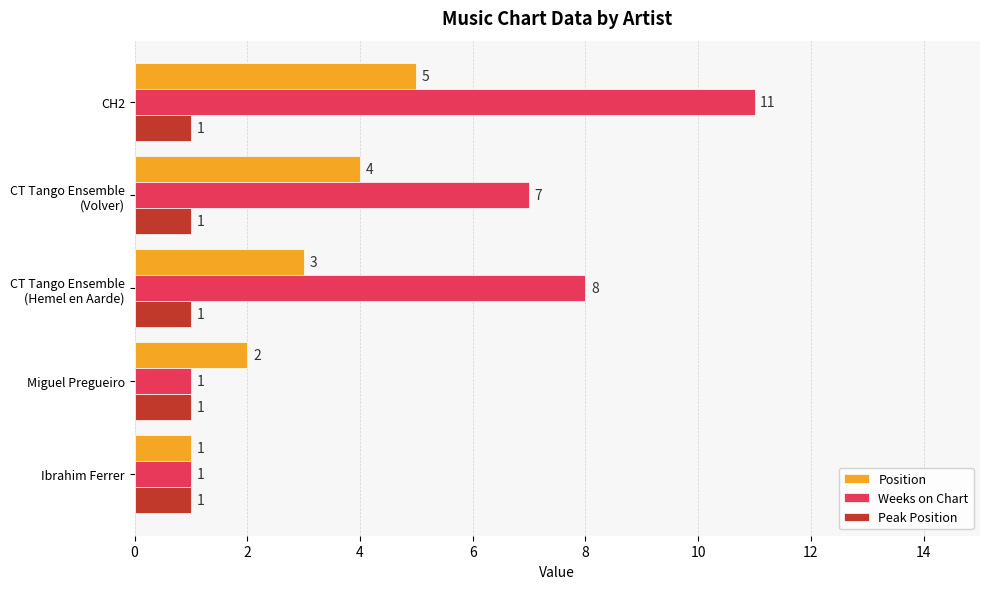

What is the highest value of the Weeks on Chart series?

11